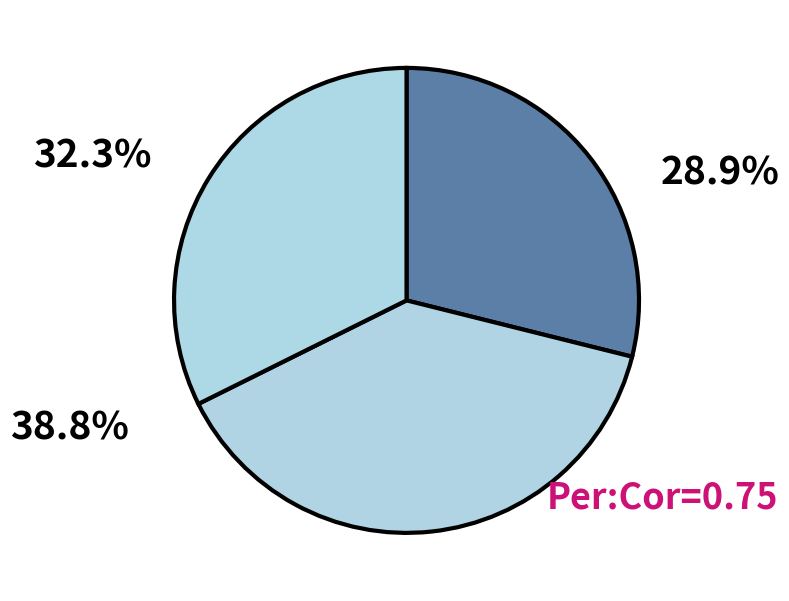

How many slices are in this pie chart?

3